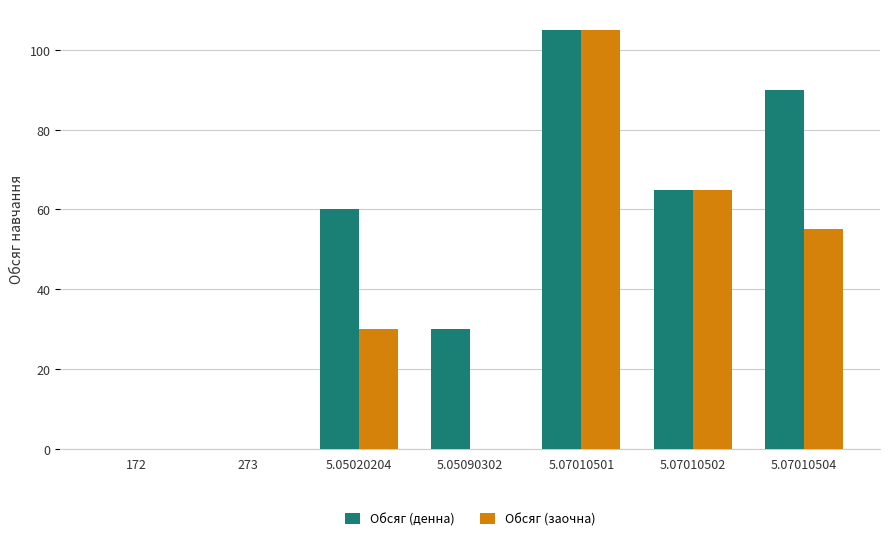

How many series are shown in this chart?

2